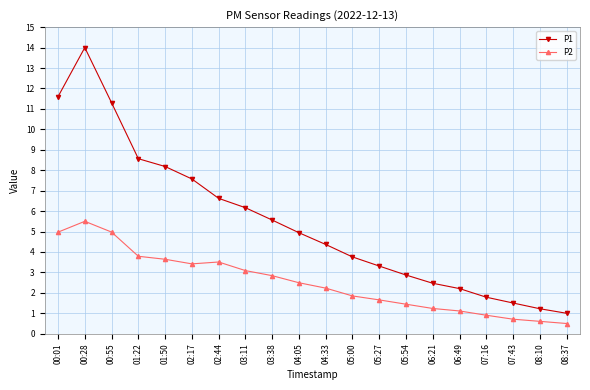

Where is the first local maximum for P2?

00:28